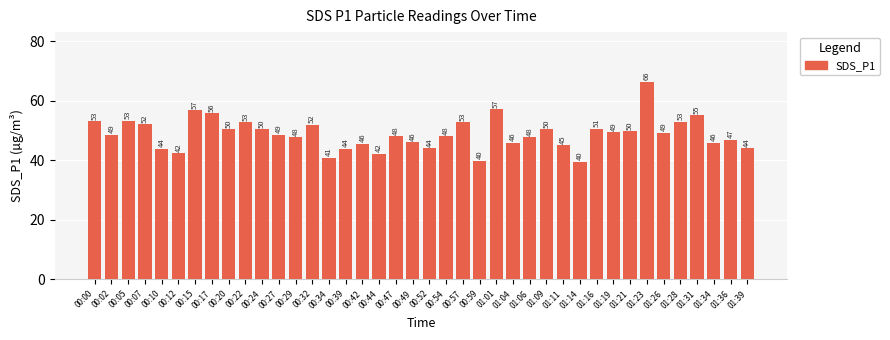

What is the maximum value shown in the chart?

66.5